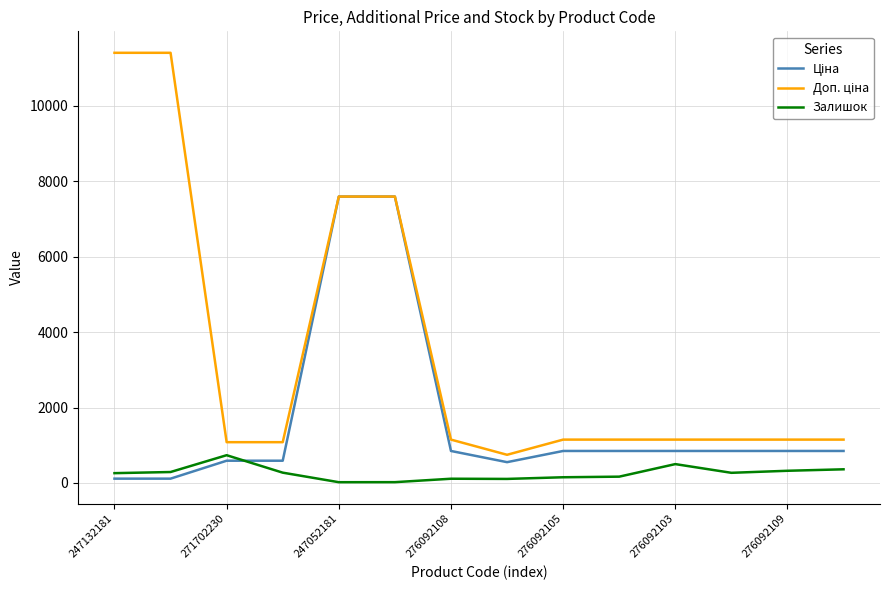

Rank the series by their maximum value, from highest to lowest.

Доп. ціна, Ціна, Залишок